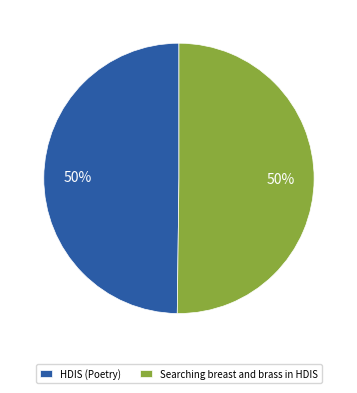

Combined, do HDIS (Poetry) and Searching breast and brass in HDIS account for over 50%?

Yes